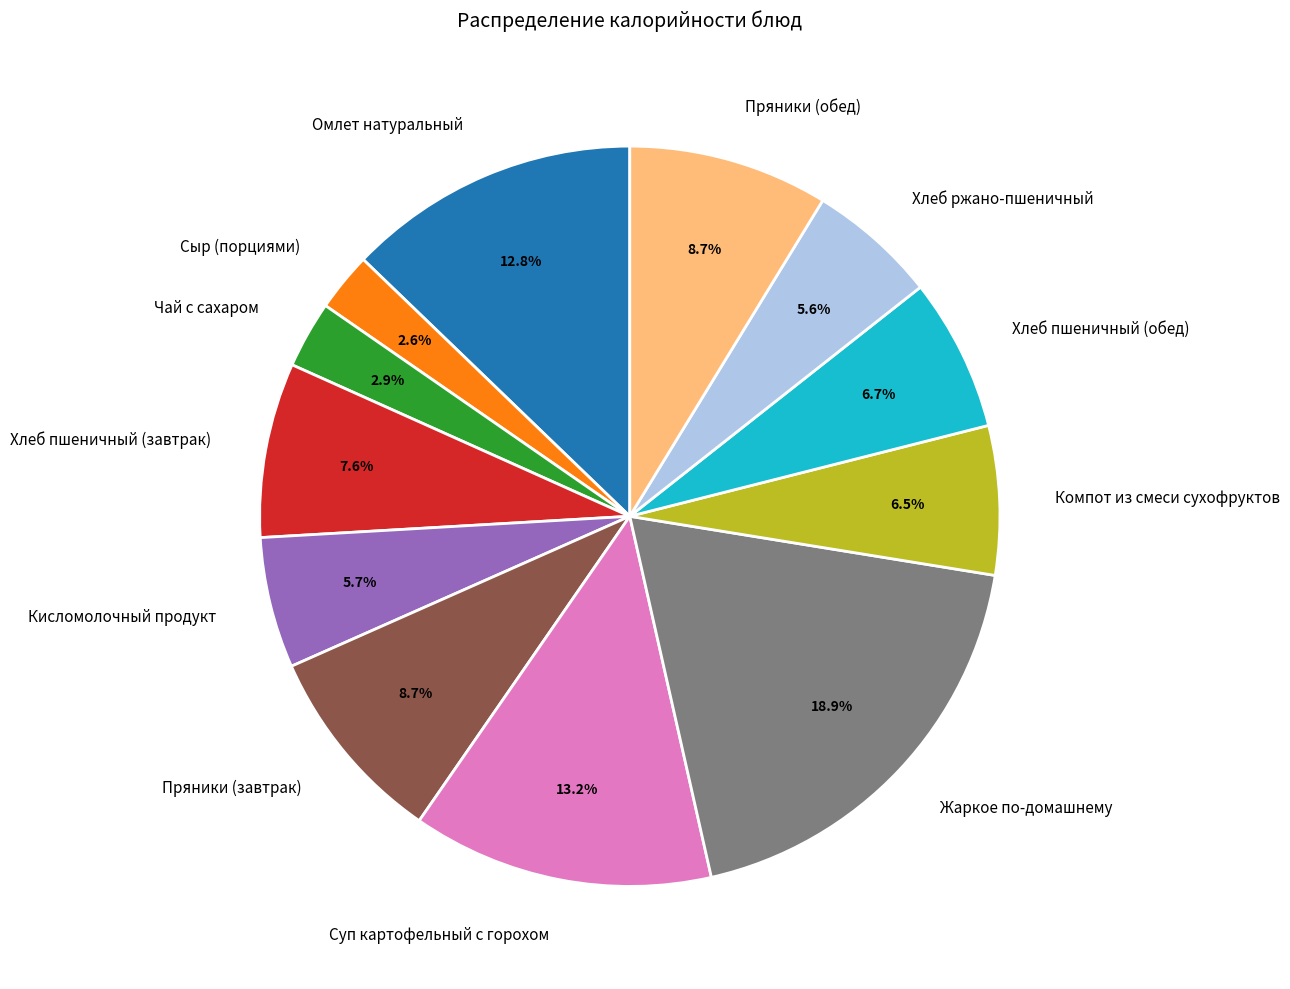

Do Компот из смеси сухофруктов and Жаркое по-домашнему together represent more than half of the pie?

No